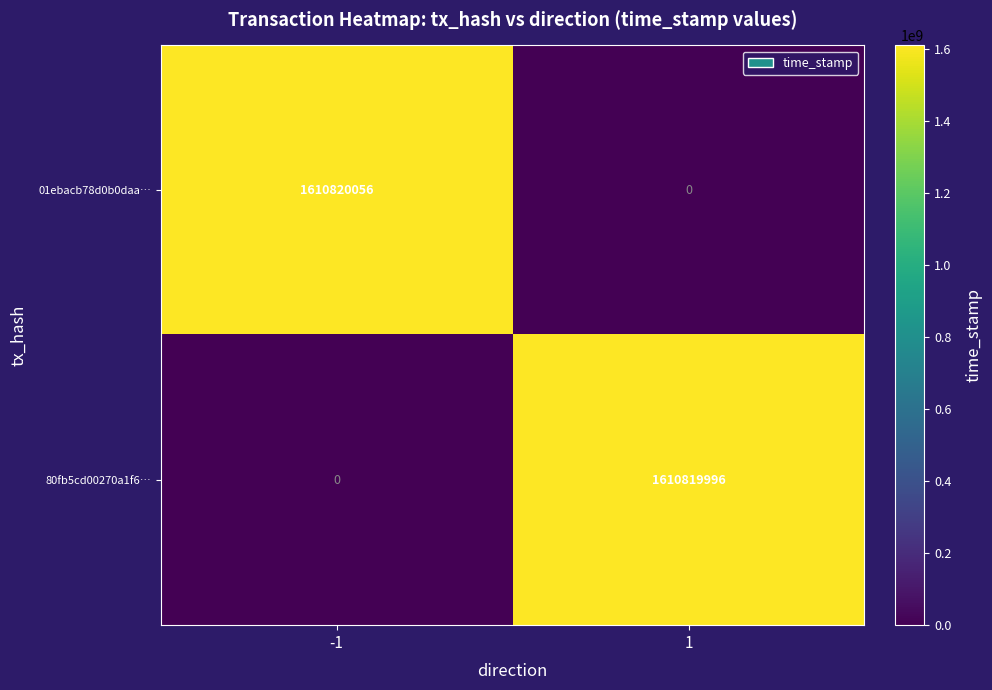

What is the difference between the 01ebacb78d0b0daa… values at -1 and 1?

1610820056